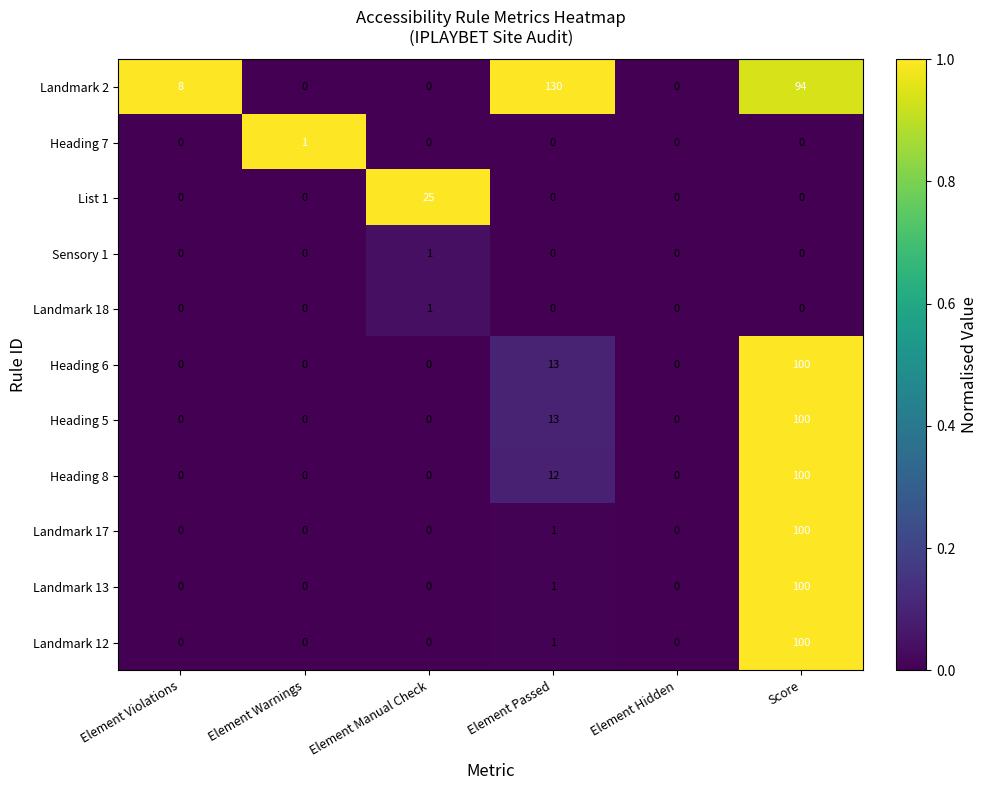

What is the total value across all series at Element Warnings?

1